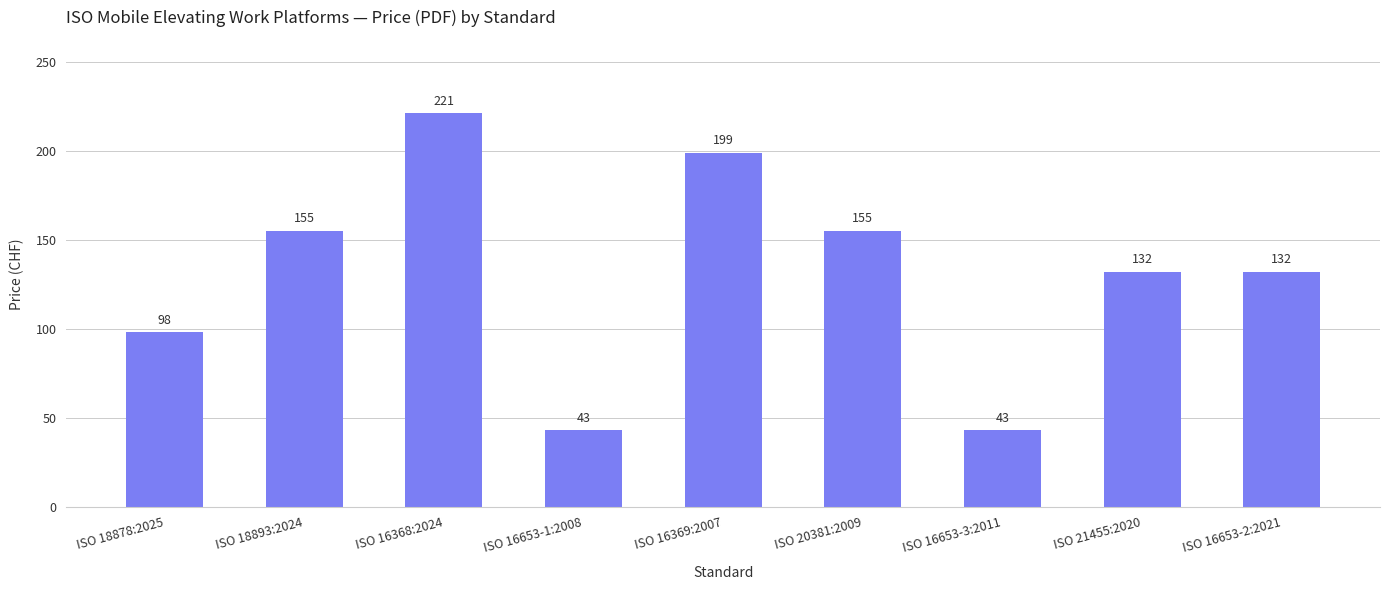

How many bars are there in total?

9